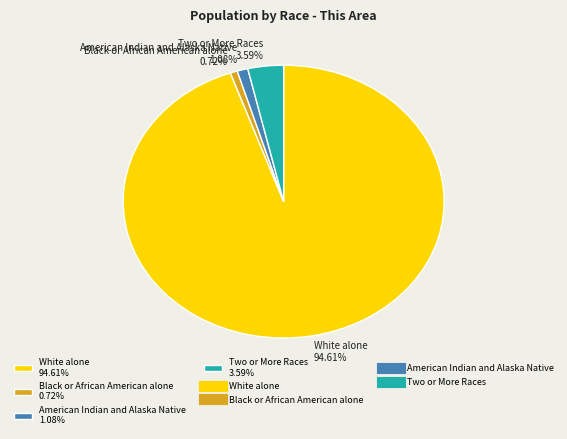

Do Two or More Races 3.59% and White alone 94.61% together represent more than half of the pie?

Yes